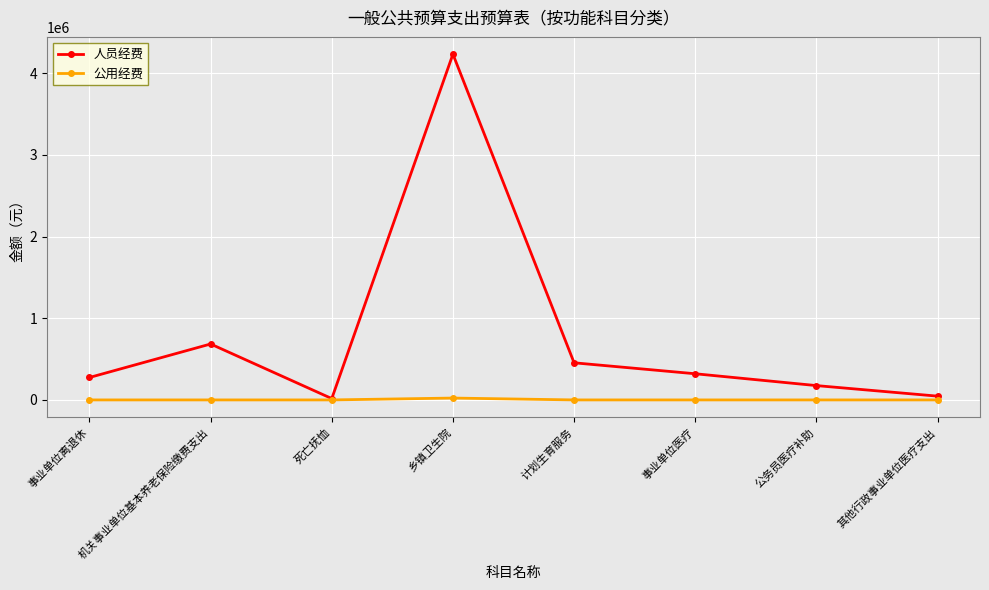

How many lines are shown in the chart?

2